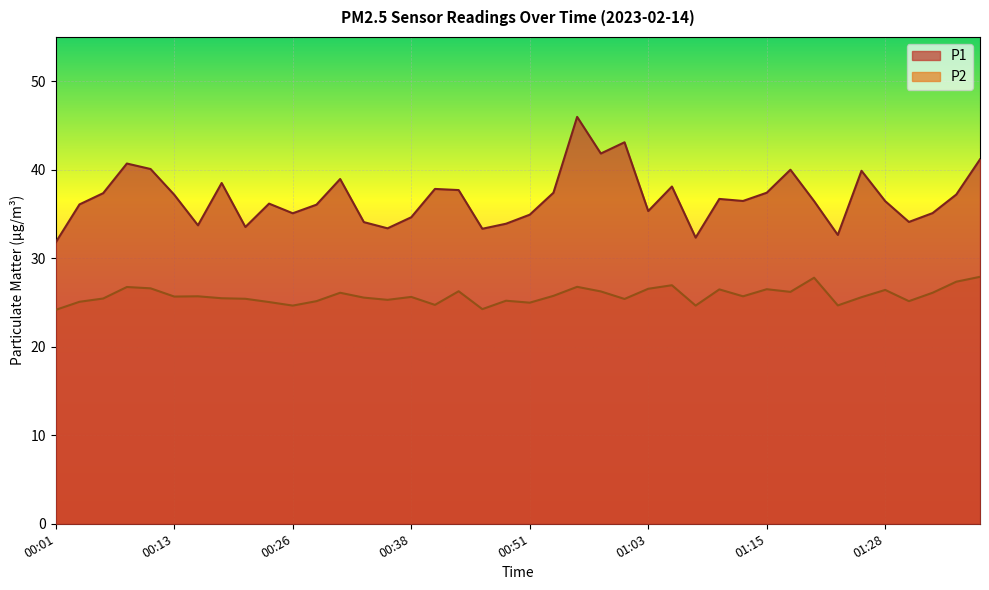

Which category has the highest value in the P2 series?

01:38